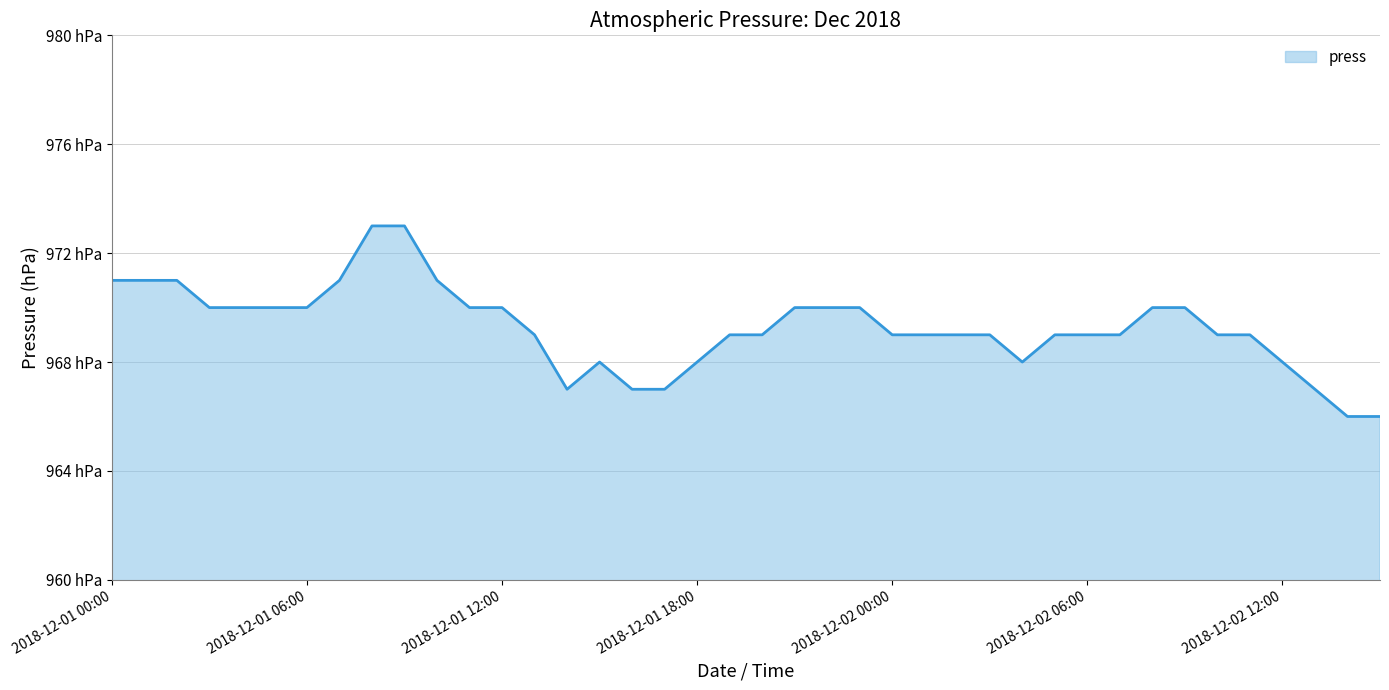

Count the values in the range 969 to 970.

23